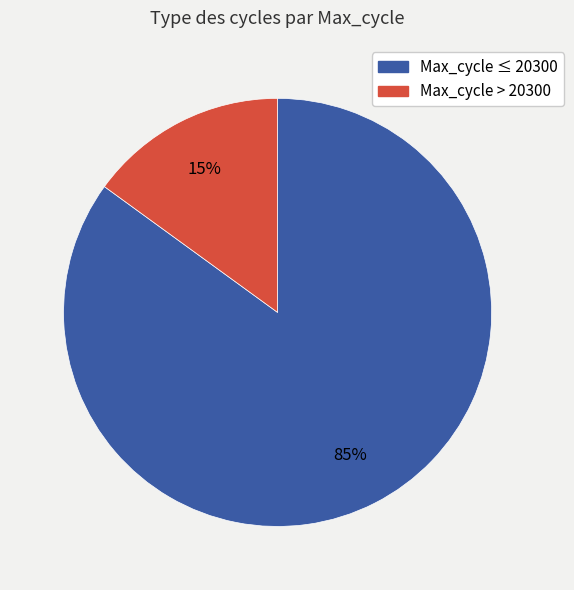

To the nearest percent, what is the average slice percentage?

50%